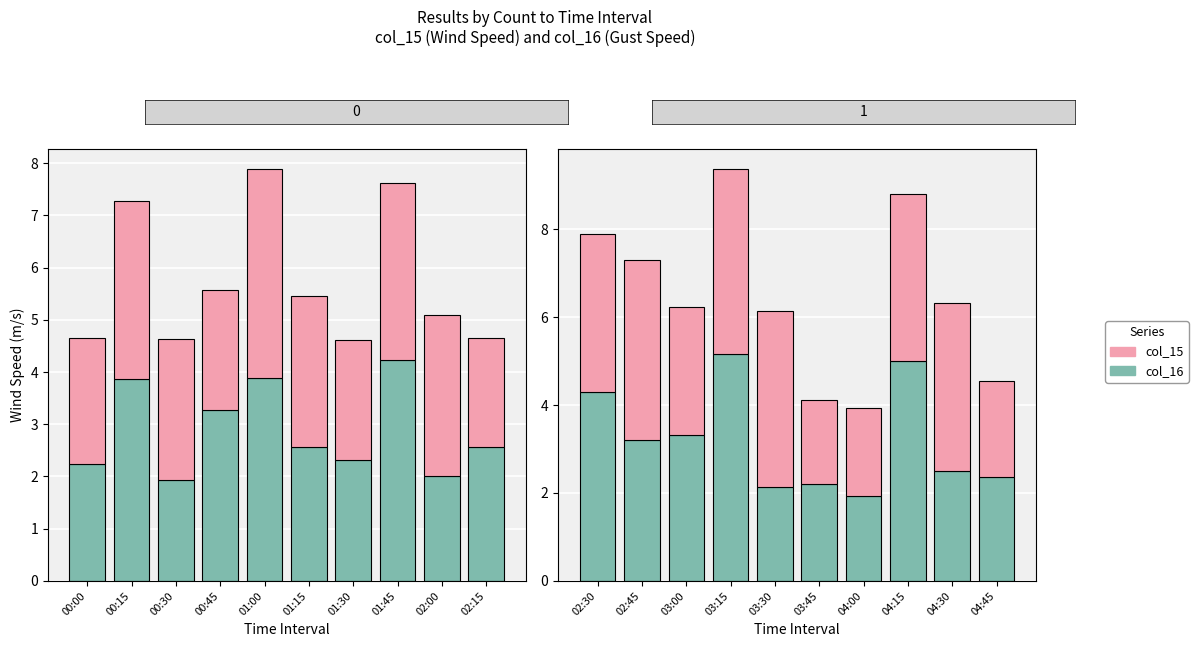

How many groups of bars are there?

10